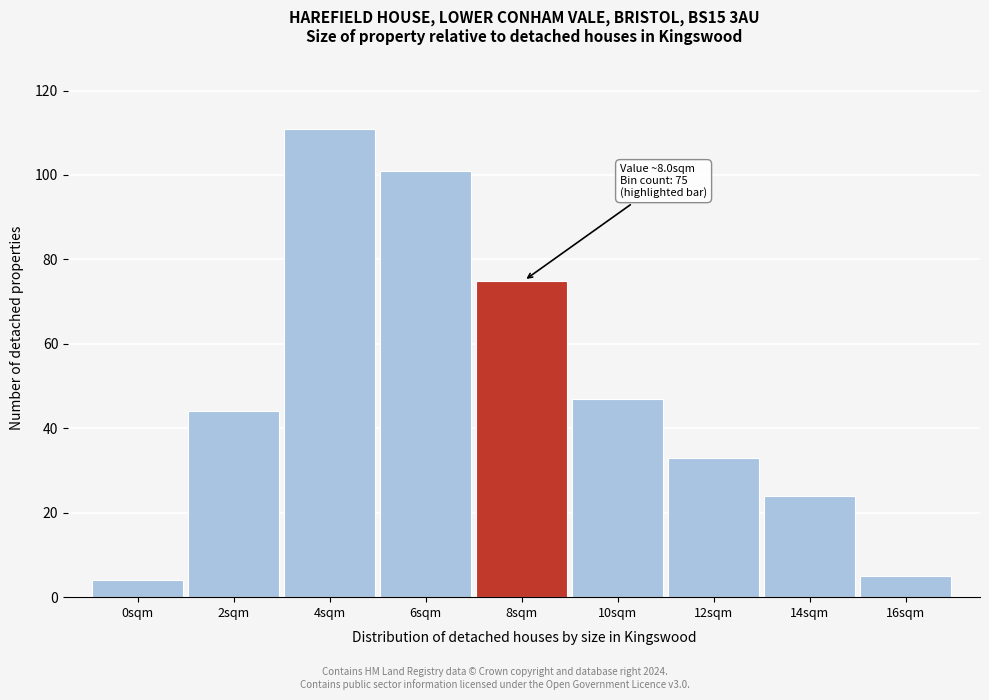

Reading right to left, list all the values displayed in this chart.

16sqm=5	14sqm=24	12sqm=33	10sqm=47	8sqm=75	6sqm=101	4sqm=111	2sqm=44	0sqm=4